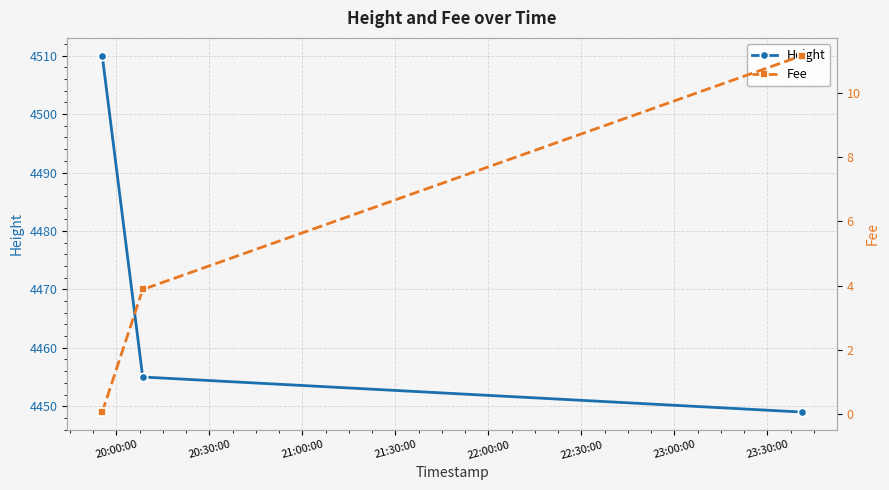

What is the difference between the maximum and minimum values in the Fee series?

11.1